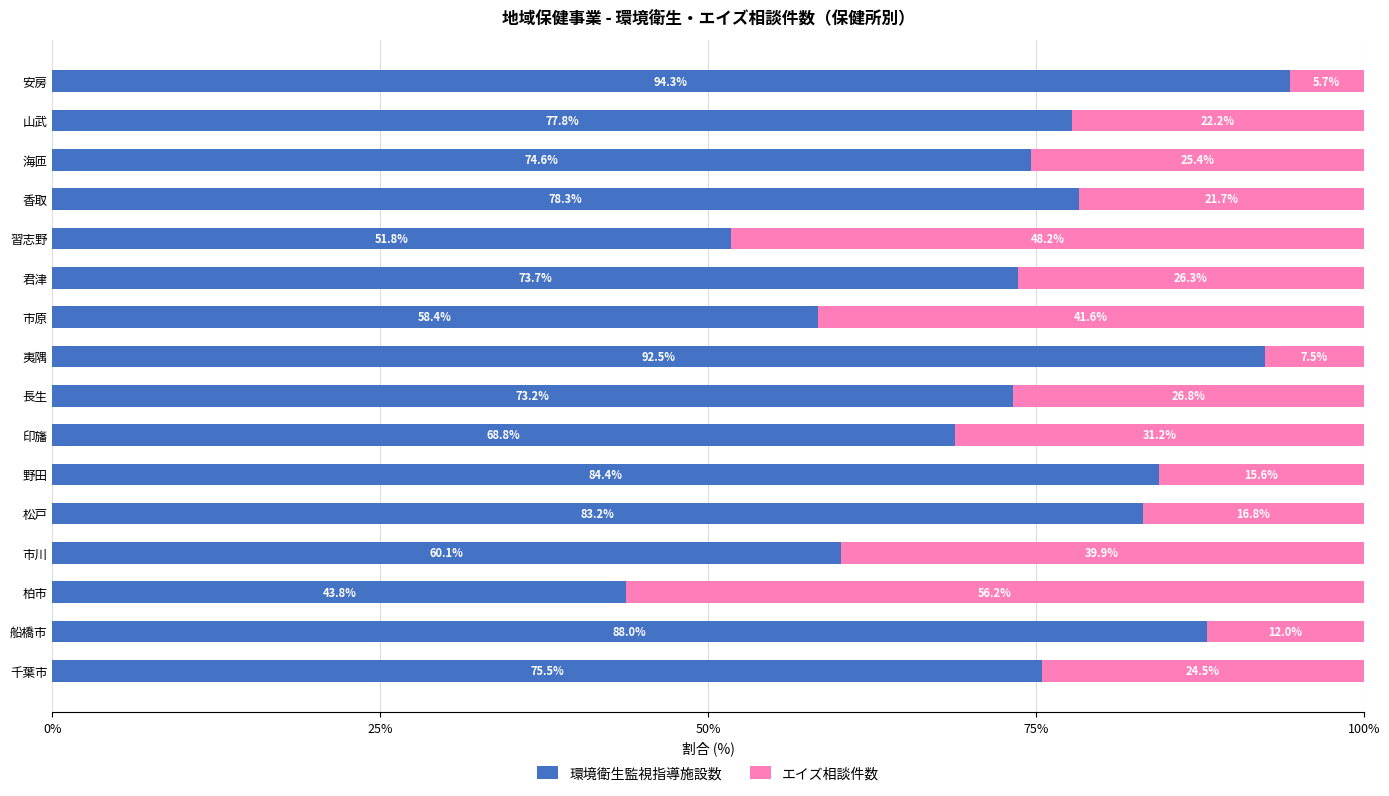

What is the minimum value for 環境衛生監視指導施設数?

43.8